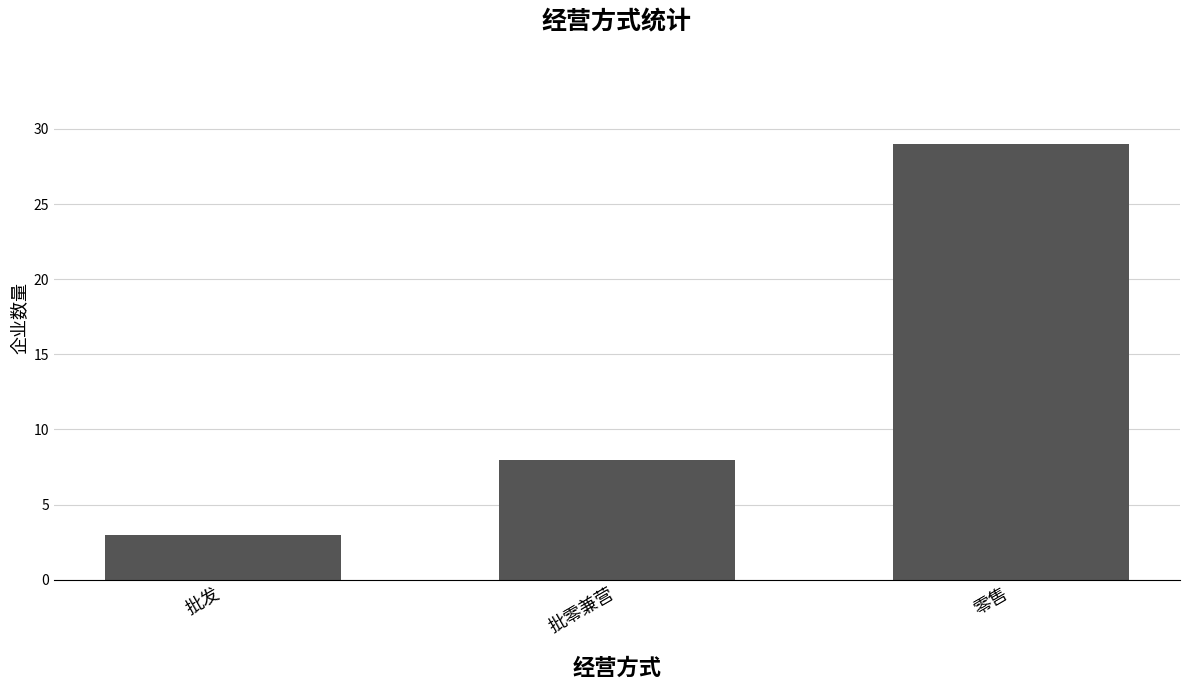

What value does the data have at 批发?

3